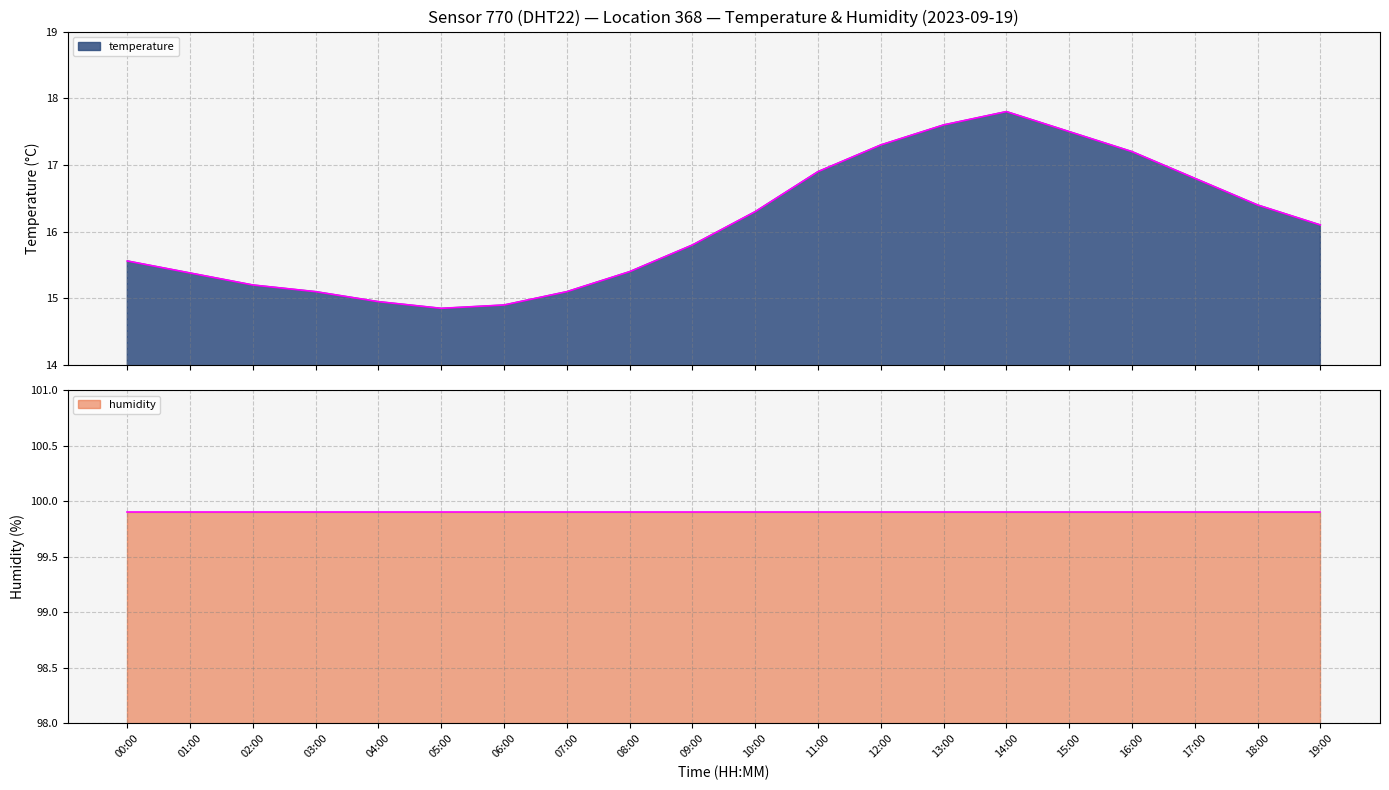

Which category has the lowest value across all series?

05:00